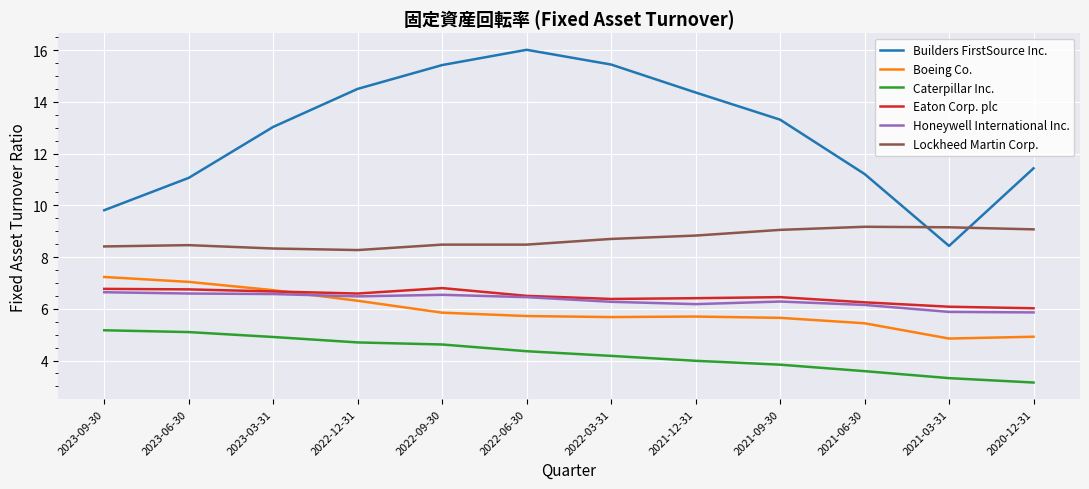

What is the sum of all Caterpillar Inc. values?

50.9